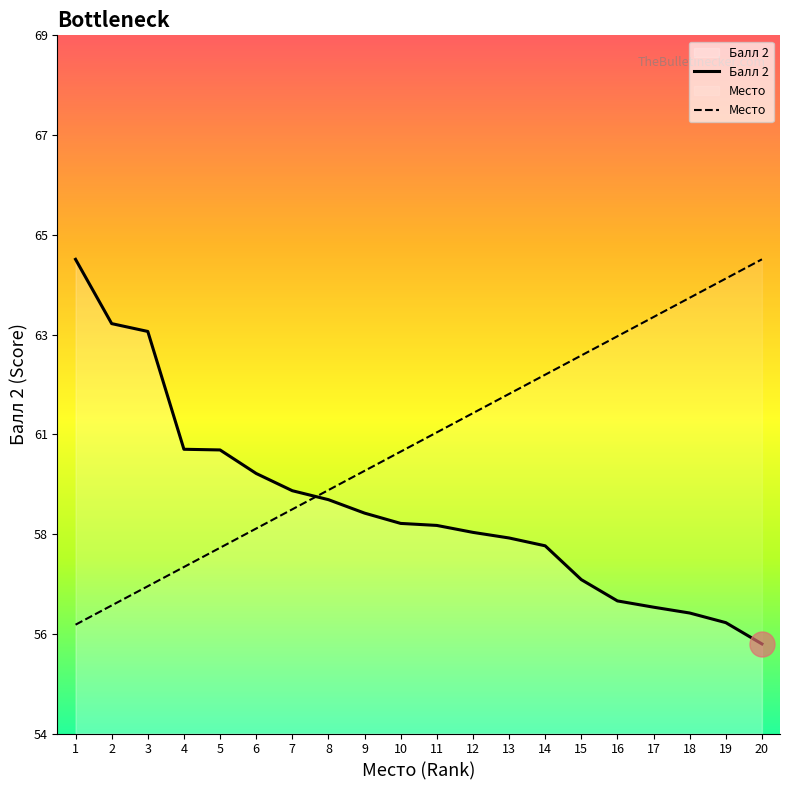

Count the number of categories in the chart.

20